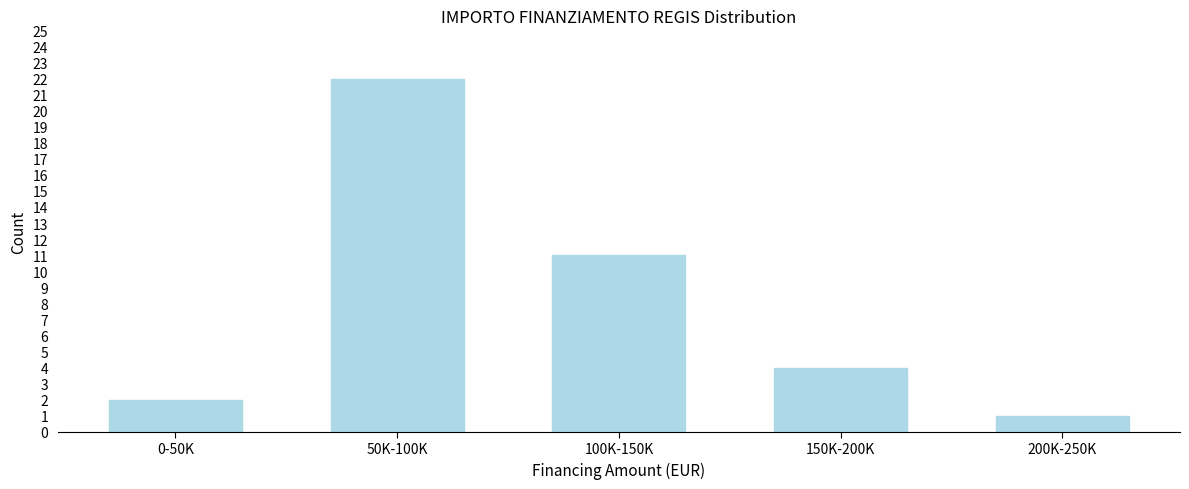

Reading left to right, what are all the values shown in this chart?

2	22	11	4	1